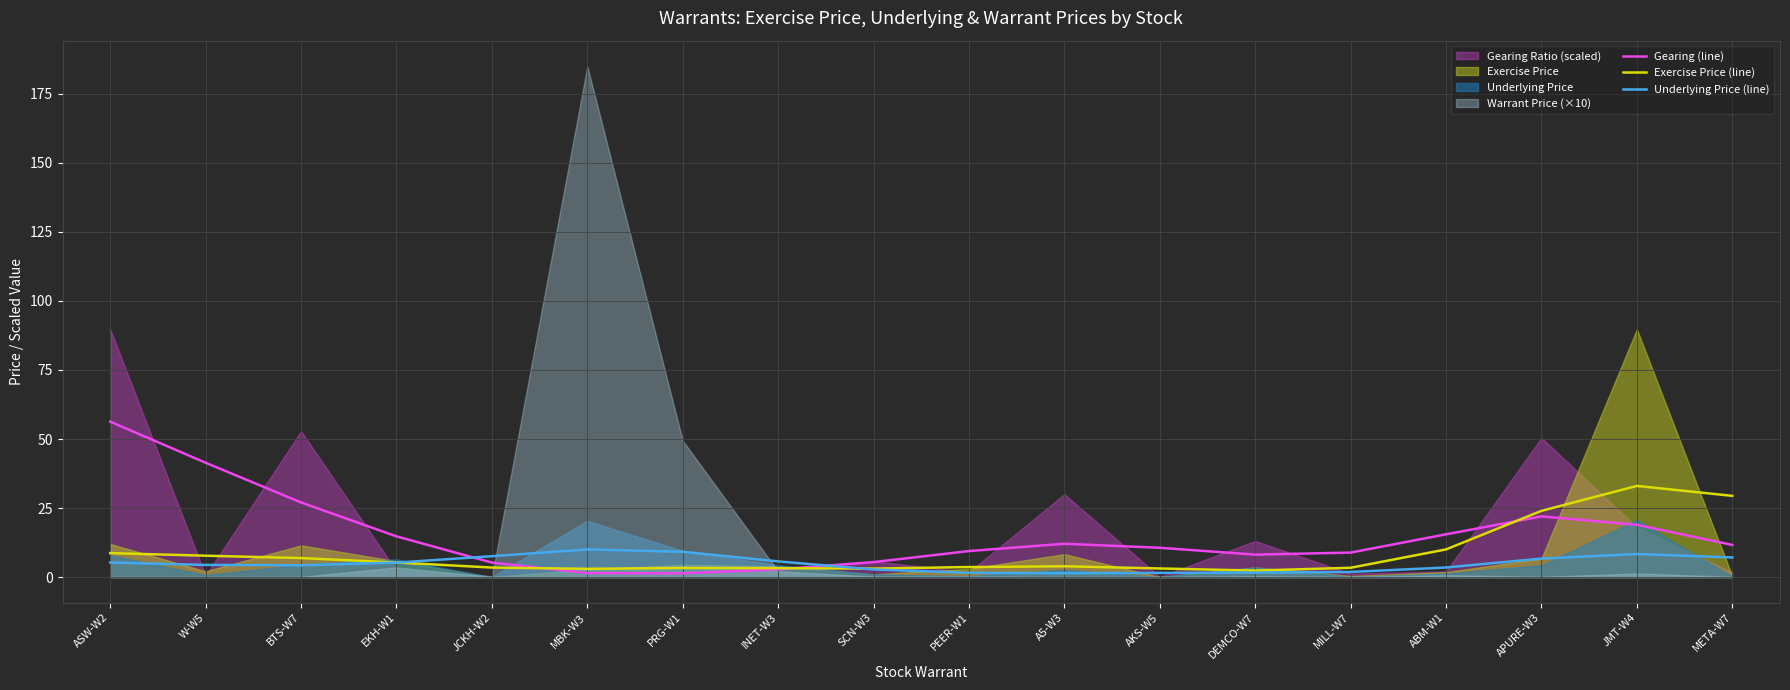

At which label does Gearing (line) first exceed 11?

ASW-W2